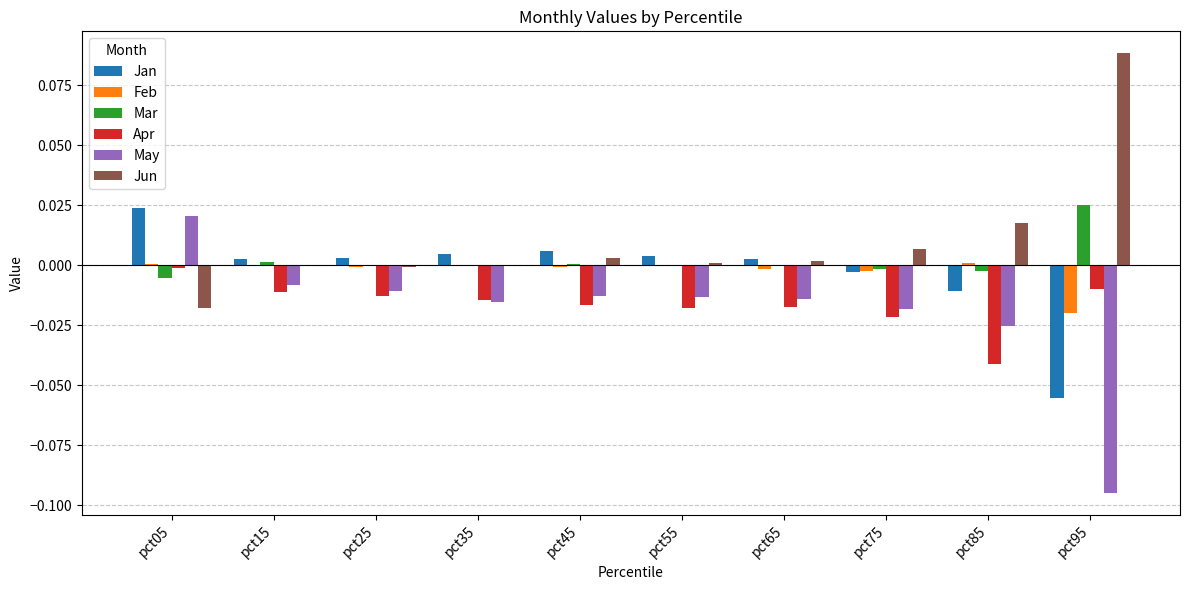

The value of Feb at pct95 is -0.0. True or false?

True